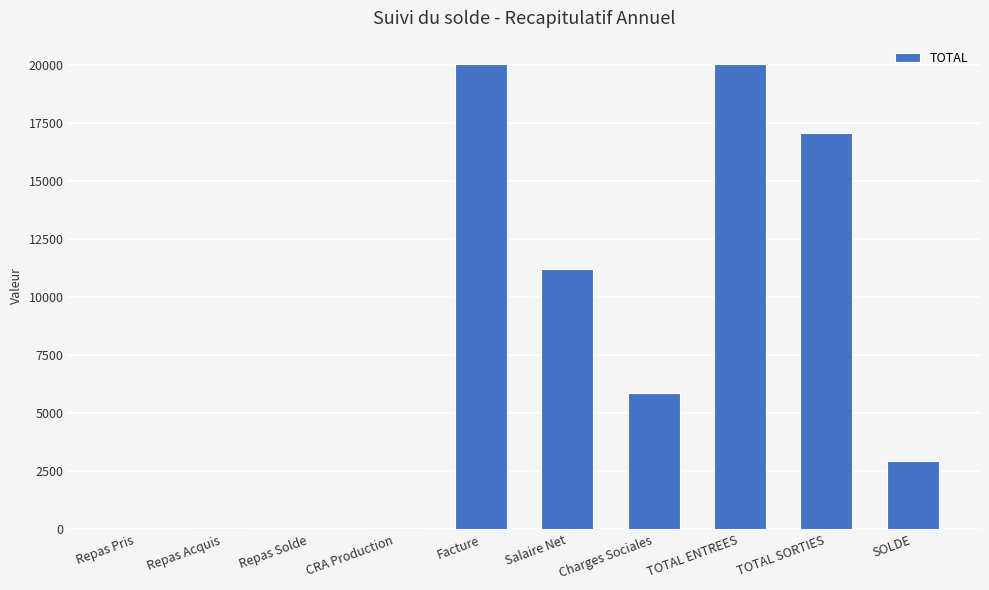

The value at Repas Acquis is 43.0. True or false?

True